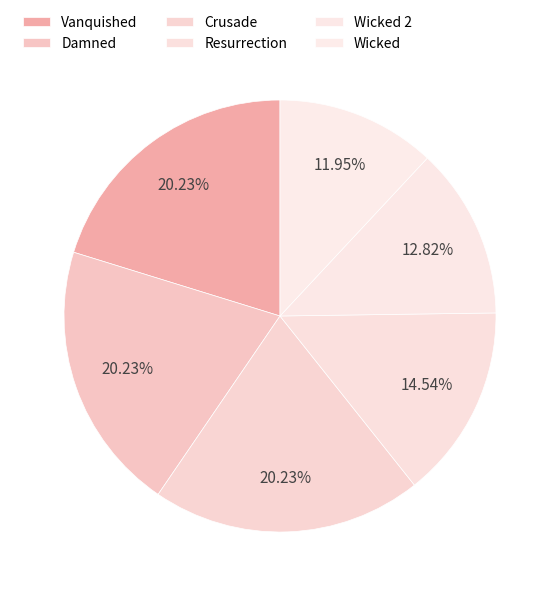

What is the change in value from Resurrection to Wicked?

-8525722